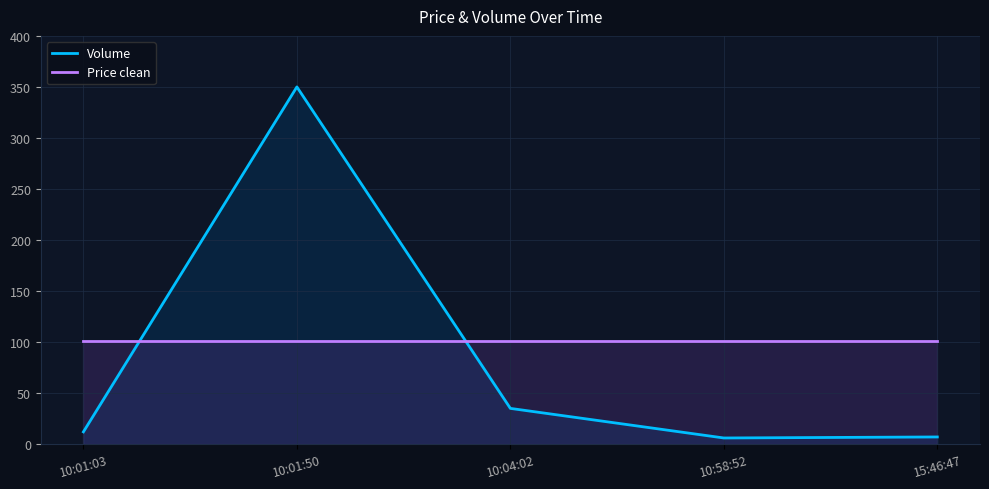

How many lines are shown in the chart?

2